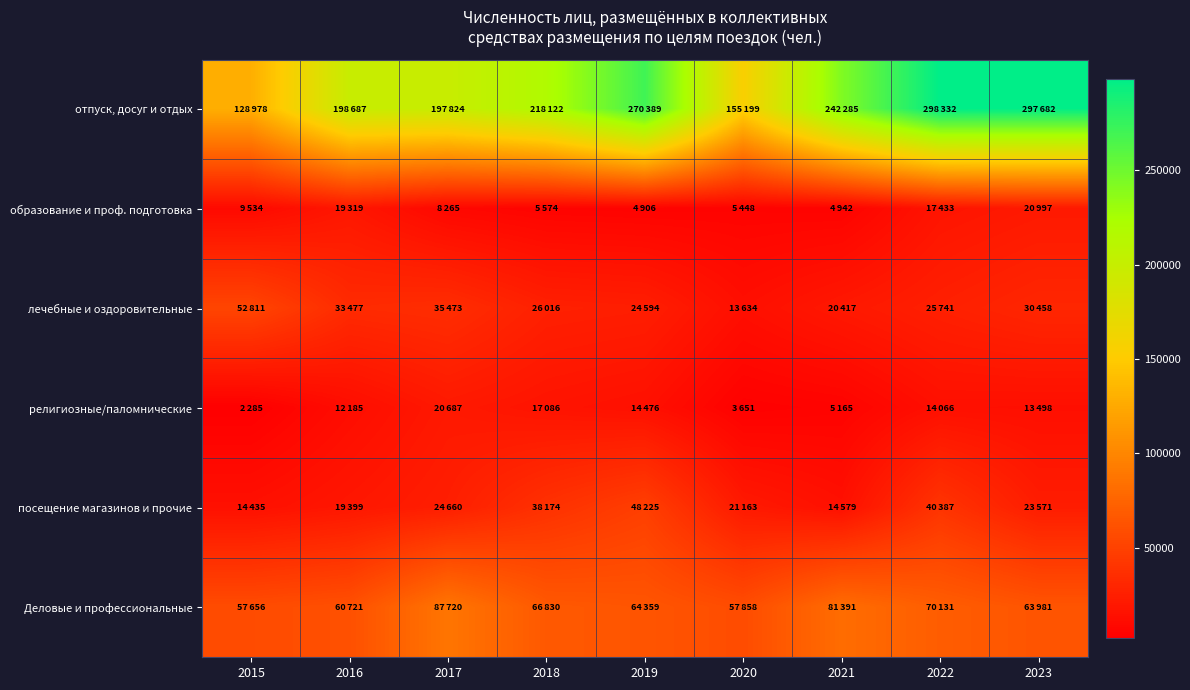

What is the greatest value displayed?

298332